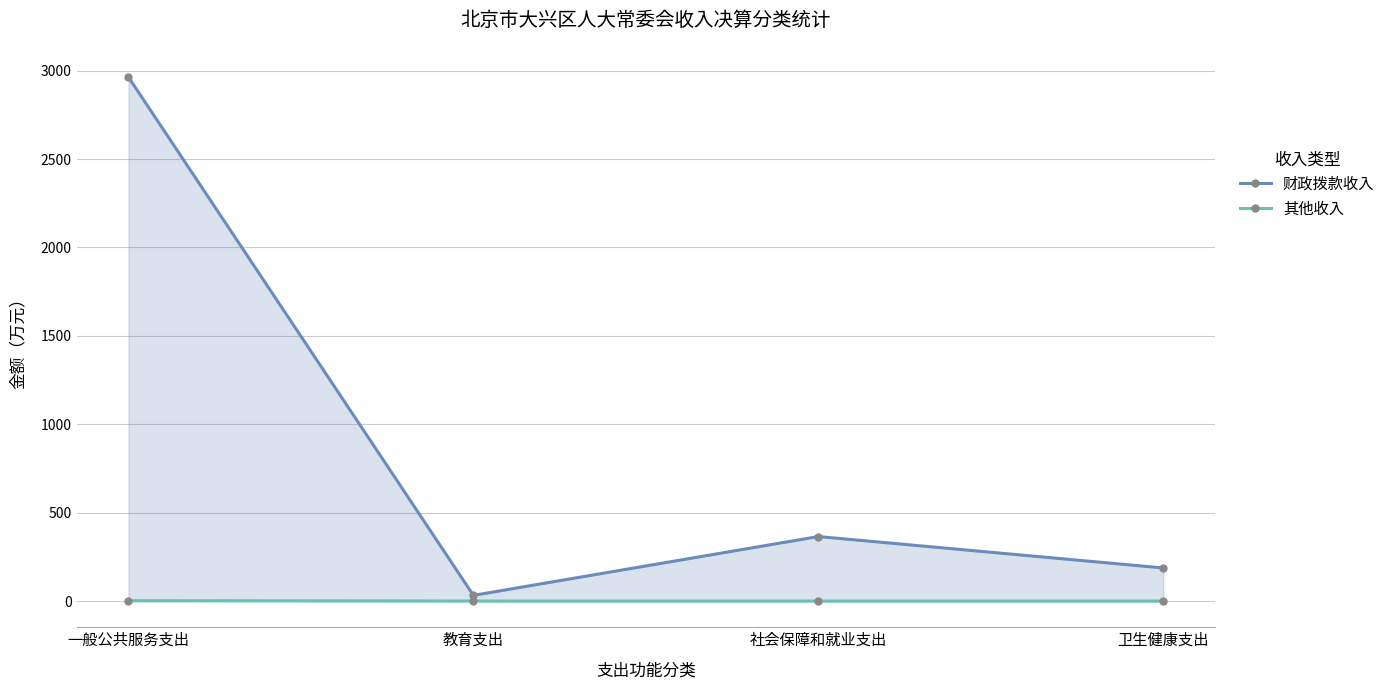

Reading left to right, extract all data points from this chart.

财政拨款收入: 2962.9	32.1	364.9	187.1
其他收入: 2.2	0.0	0.0	0.0